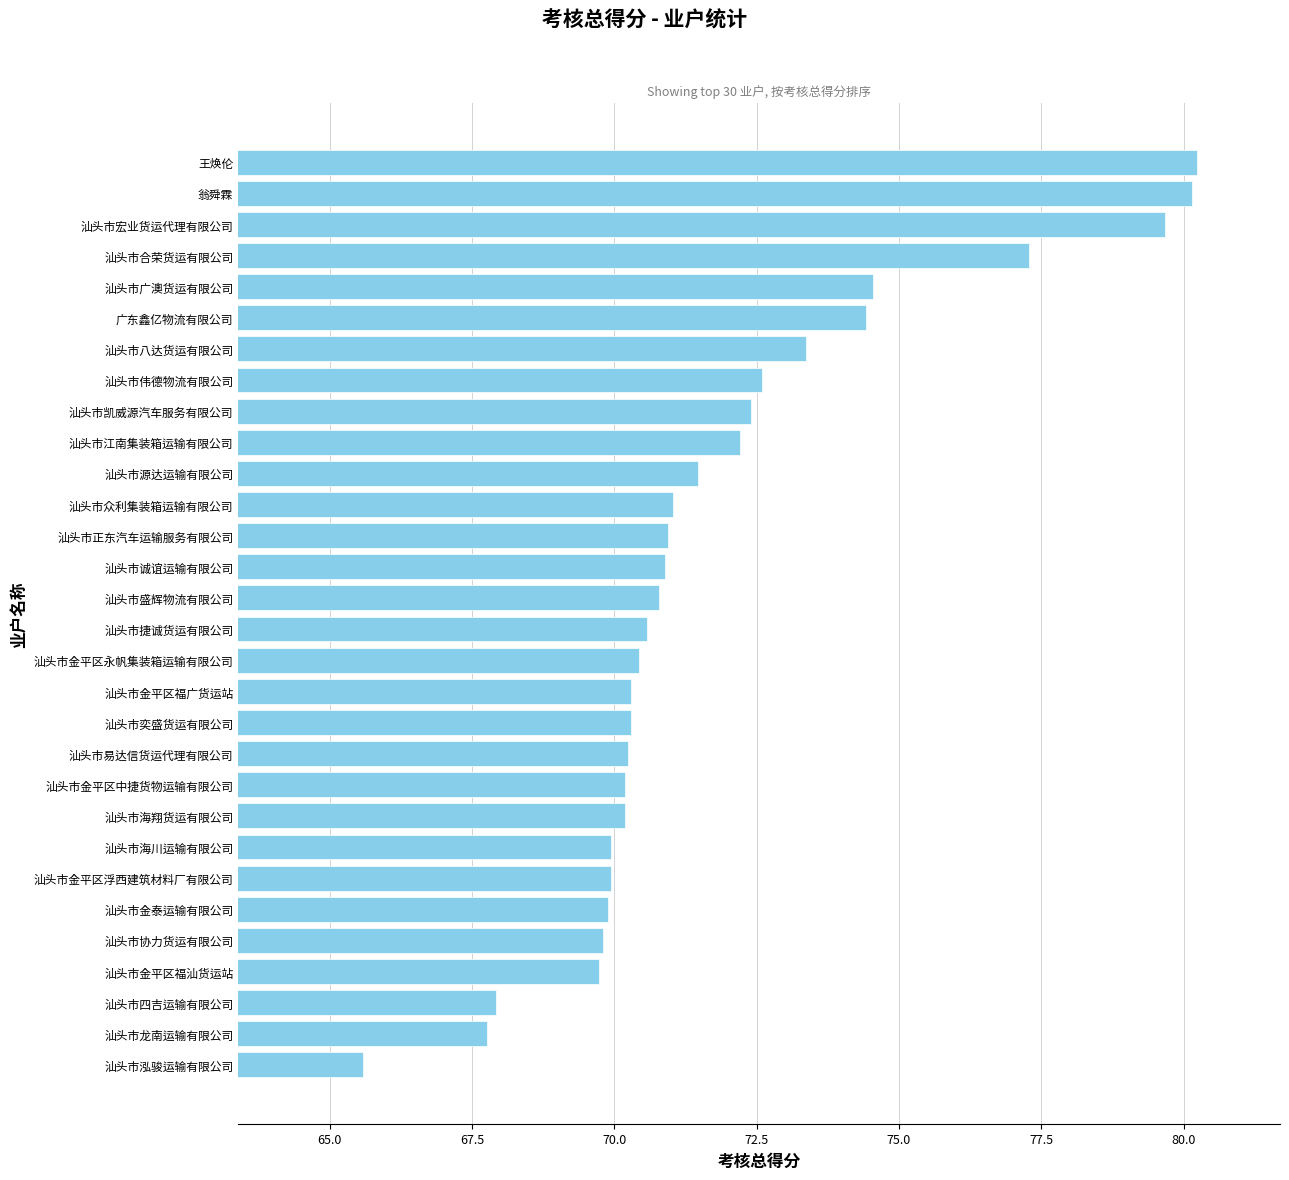

The chart shows a value of 45.8 at 汕头市正东汽车运输服务有限公司. True or false?

False